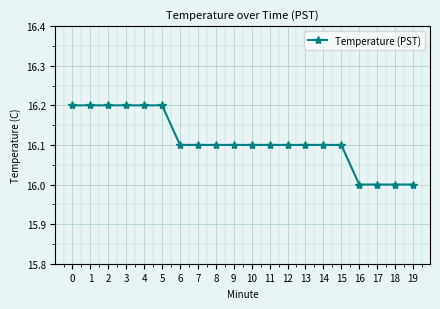

How many data points does each series have?

20